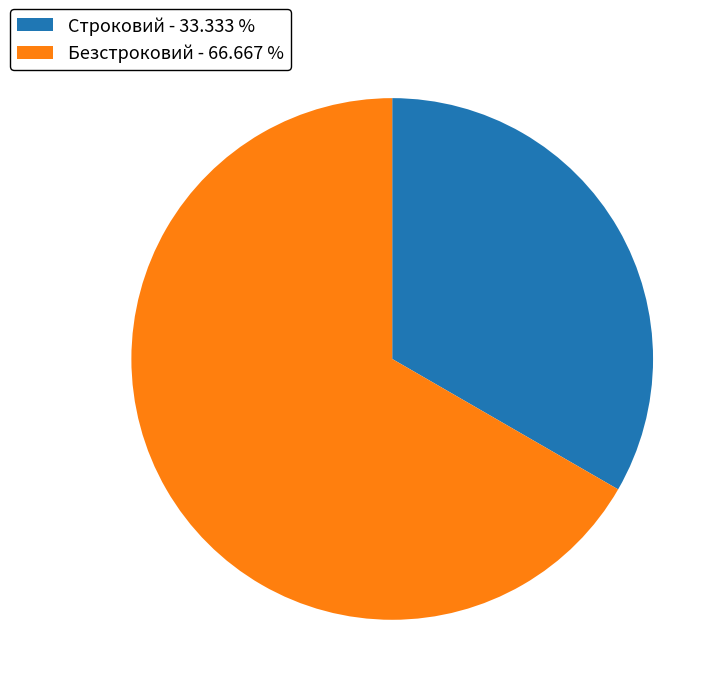

Which has a higher value, Строковий or Безстроковий?

Безстроковий